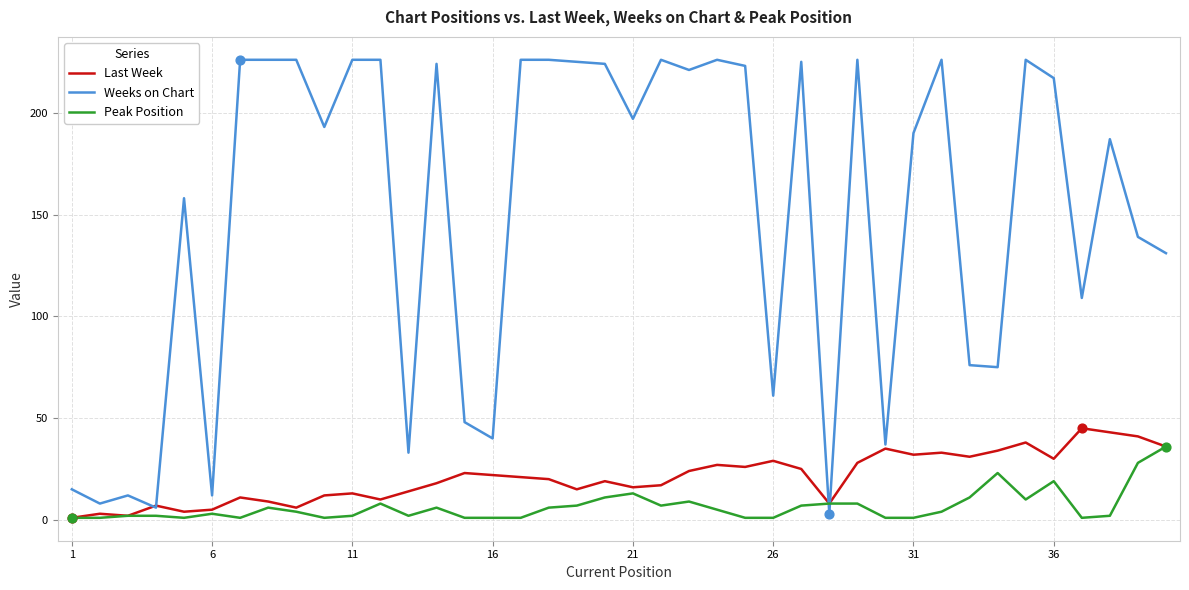

At how many categories does at least one series exceed 115?

26